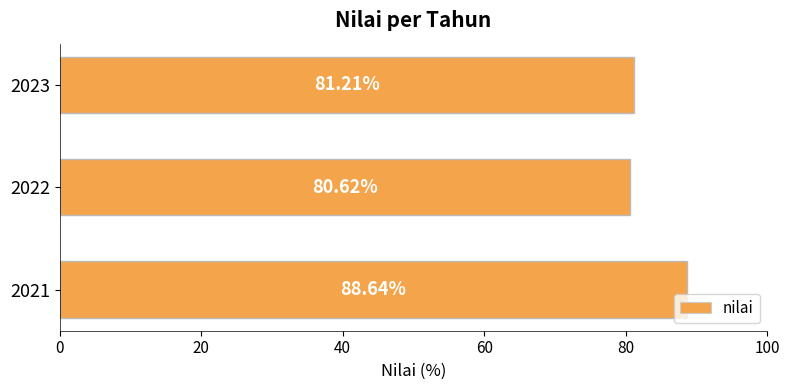

What is the average value?

83.5